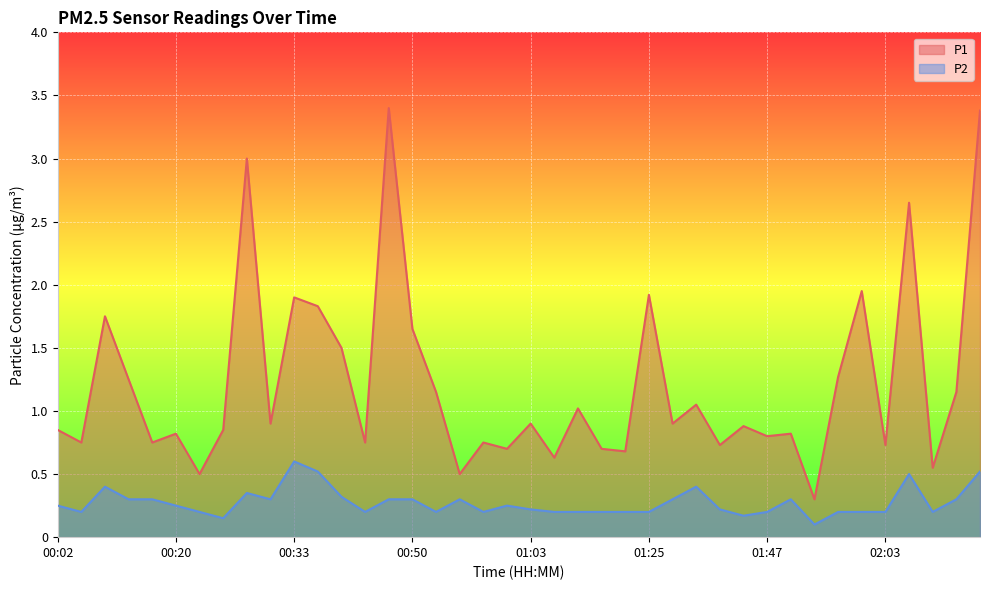

What is the total value across all series at 01:25?

2.1